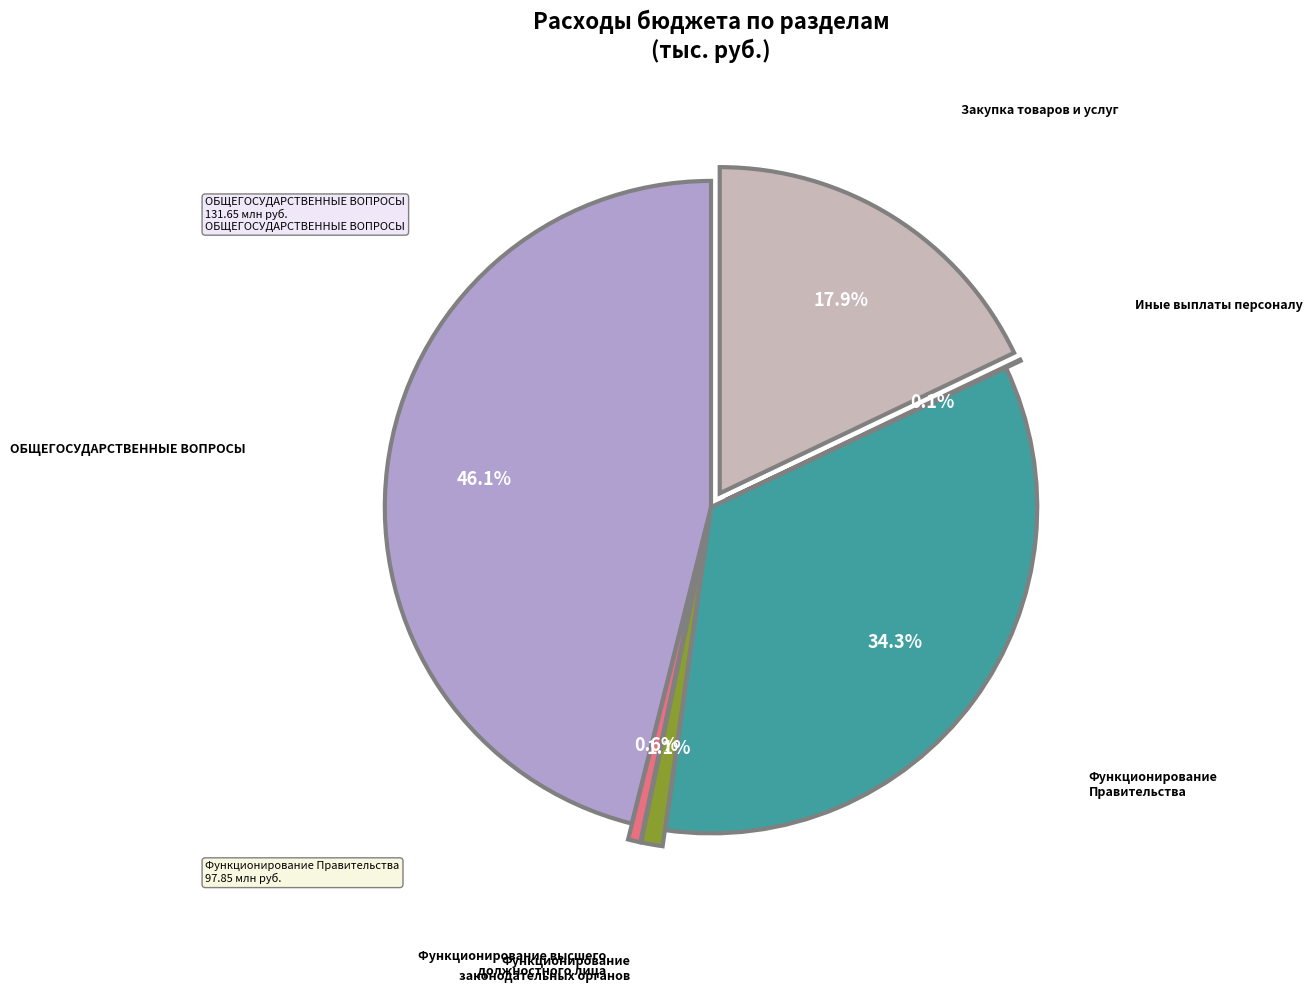

Is the sum of Функционирование законодательных органов and Закупка товаров и услуг greater than half?

No